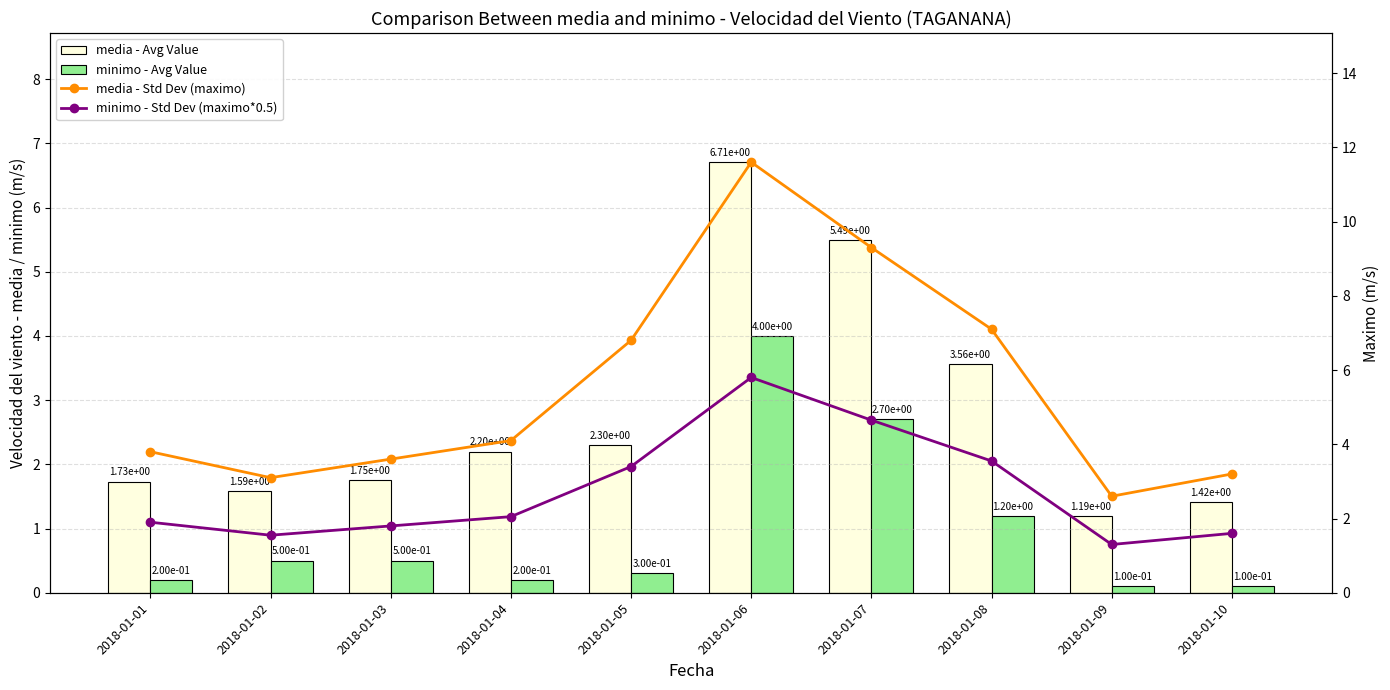

Reading right to left, list all the values displayed in this chart.

media - Avg Value: 1.4	1.2	3.6	5.5	6.7	2.3	2.2	1.8	1.6	1.7
minimo - Avg Value: 0.1	0.1	1.2	2.7	4.0	0.3	0.2	0.5	0.5	0.2
media - Std Dev (maximo): 3.2	2.6	7.1	9.3	11.6	6.8	4.1	3.6	3.1	3.8
minimo - Std Dev (maximo*0.5): 1.6	1.3	3.5	4.7	5.8	3.4	2.0	1.8	1.6	1.9